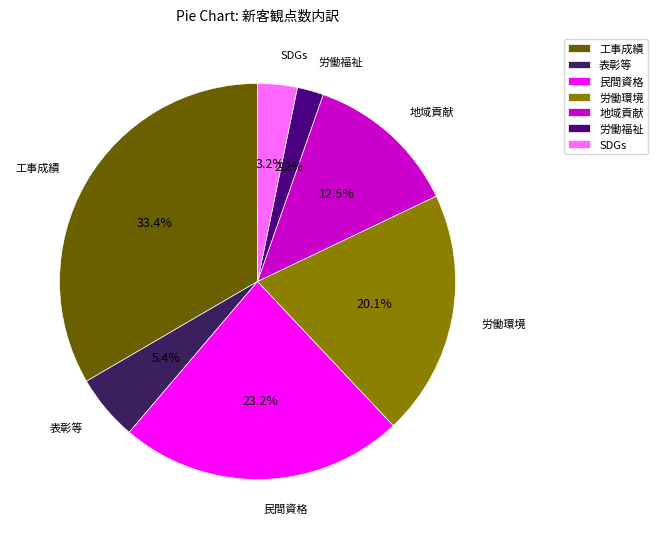

Combined, do 労働福祉 and 工事成績 account for over 50%?

No